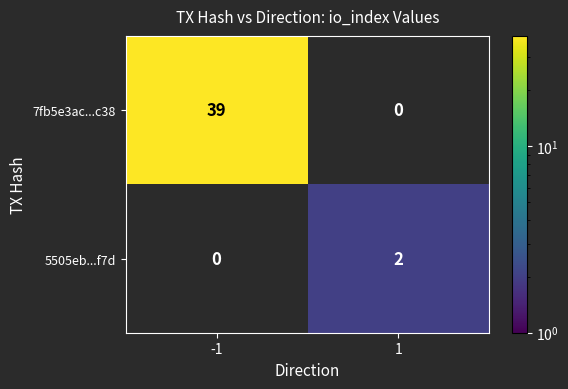

What is the difference between the maximum and minimum values in the 7fb5e3ac...c38 series?

39